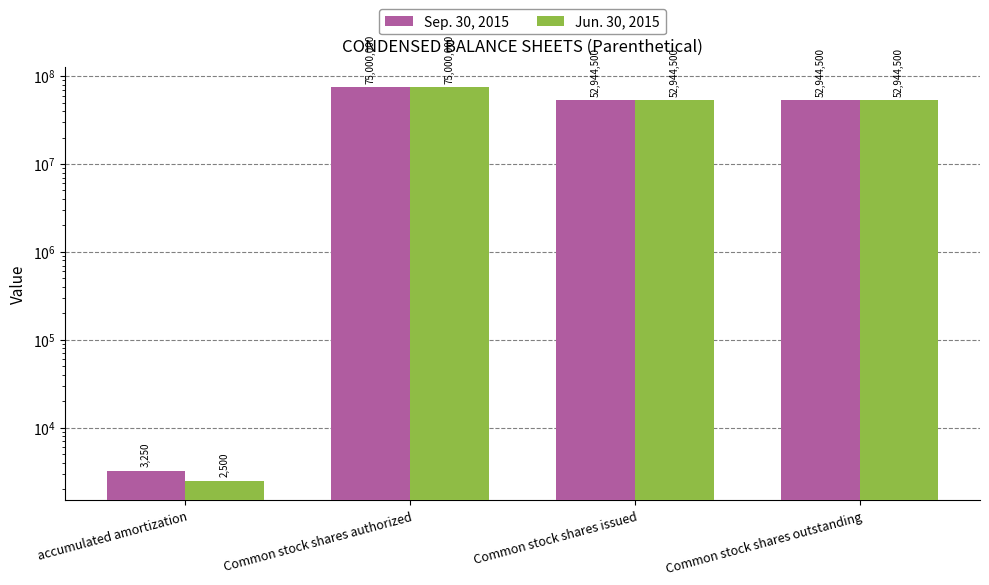

Which category has the lowest value in the Sep. 30, 2015 series?

accumulated amortization